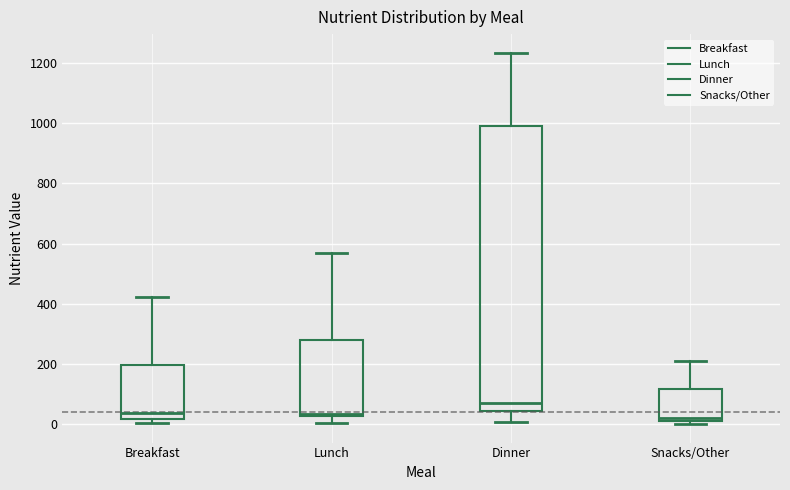

Reading left to right, read every box against the y-axis: the position of its median line, the range the box covers, and the ends of its whiskers. The values are not printed on the chart, so give them approximately, as read against the axis.

Breakfast: median 40, box 20 to 200, whiskers 0 to 420
Lunch: median 40, box 20 to 280, whiskers 0 to 580
Dinner: median 80, box 40 to 1000, whiskers 0 to 1240
Snacks/Other: median 20, box 0 to 120, whiskers 0 (just below the box's lower edge) to 220